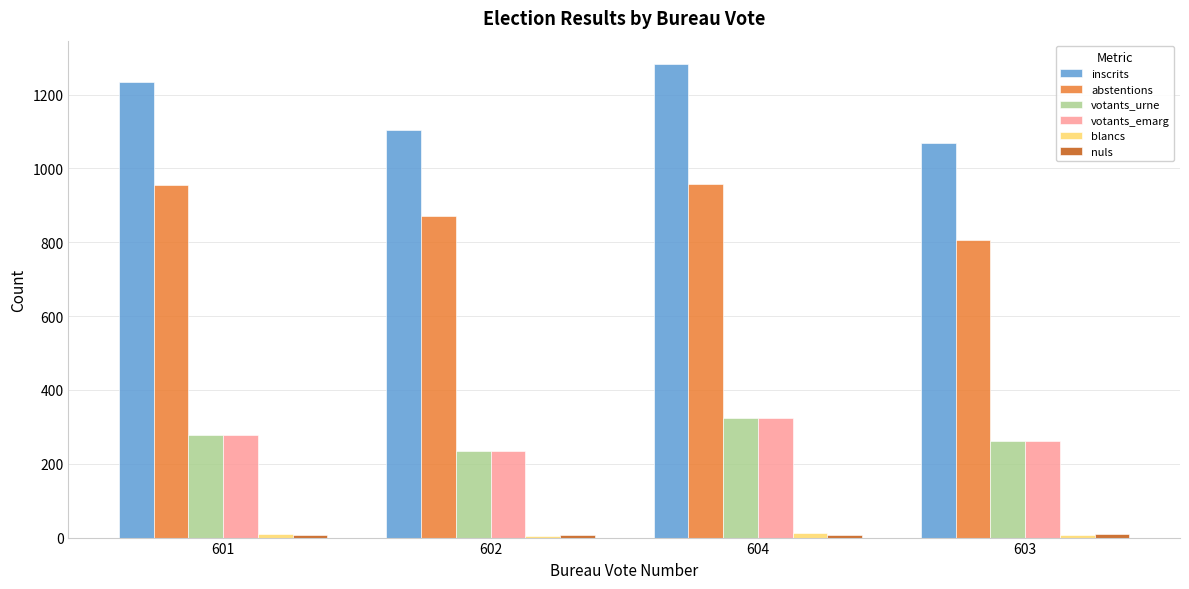

Which series has the largest total across all categories?

inscrits